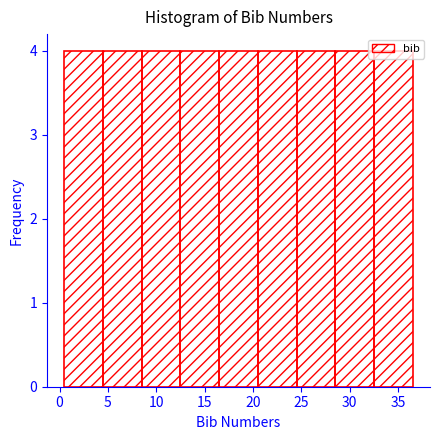

Reading left to right, list every bar in this chart as the range it spans on the x-axis followed by its height. The values are not printed on the chart, so give them approximately, as read against the axis.

0.5 to 4.5: 4
4.5 to 8.5: 4
8.5 to 12.5: 4
12.5 to 16.5: 4
16.5 to 20.5: 4
20.5 to 24.5: 4
24.5 to 28.5: 4
28.5 to 32.5: 4
32.5 to 36.5: 4